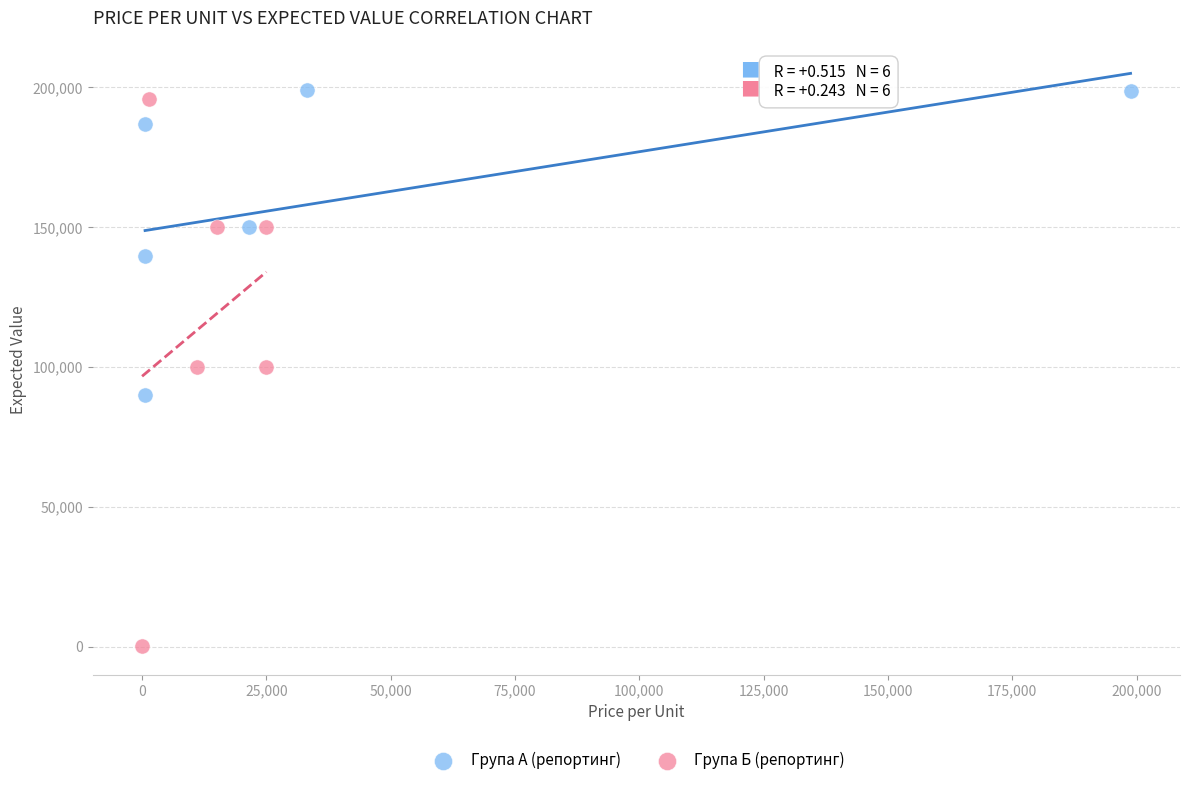

Which series has the largest Y range (max minus min)?

Група Б (репортинг)